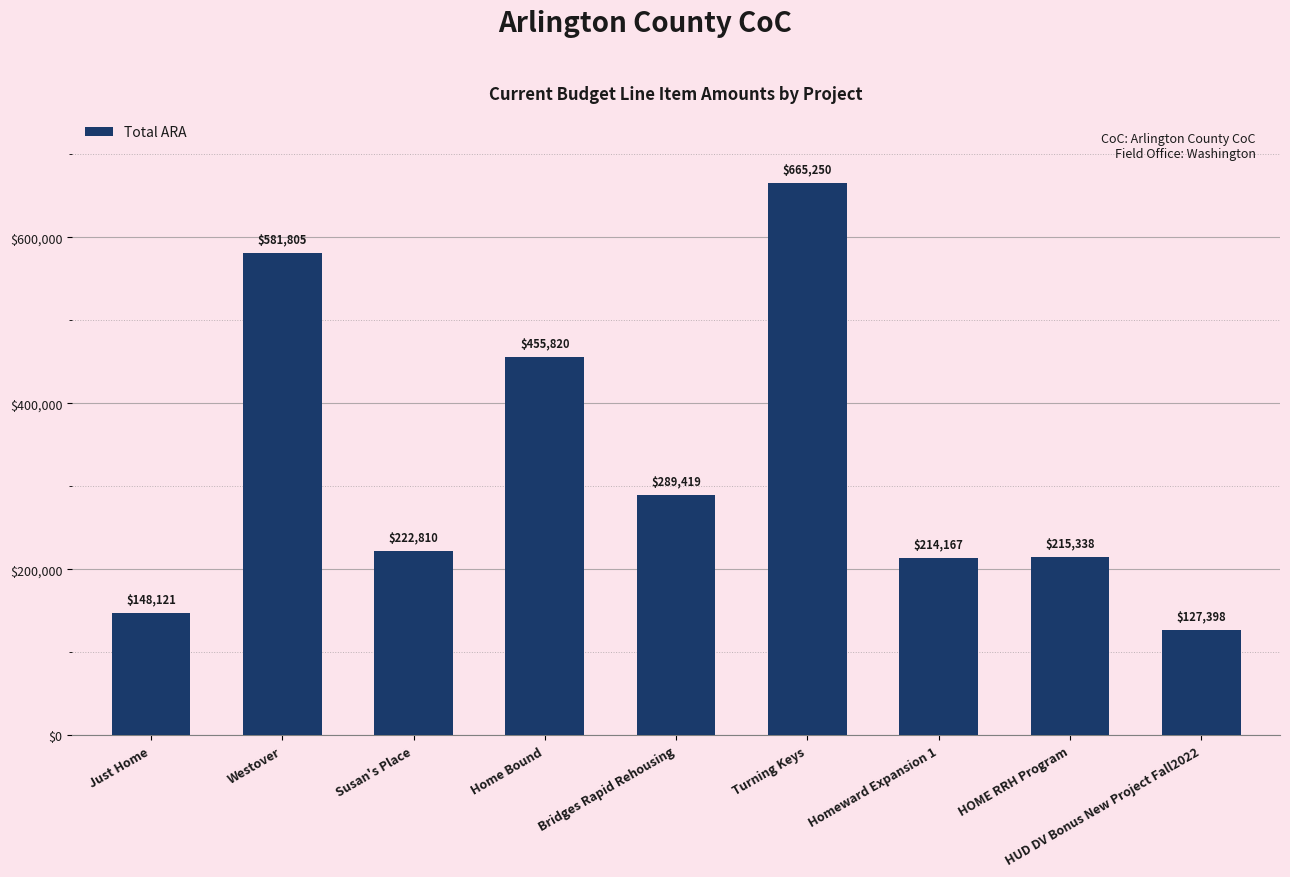

Rank the categories by value from highest to lowest.

Turning Keys, Westover, Home Bound, Bridges Rapid Rehousing, Susan's Place, HOME RRH Program, Homeward Expansion 1, Just Home, HUD DV Bonus New Project Fall2022